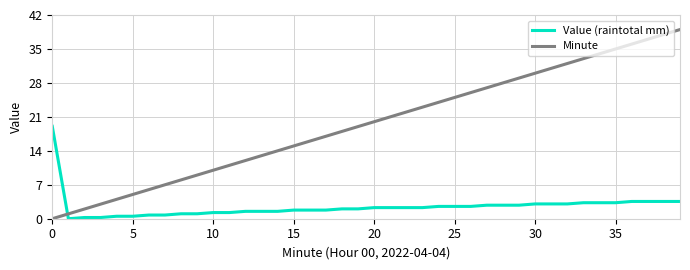

How many positive values does the Value (raintotal mm) series have?

39